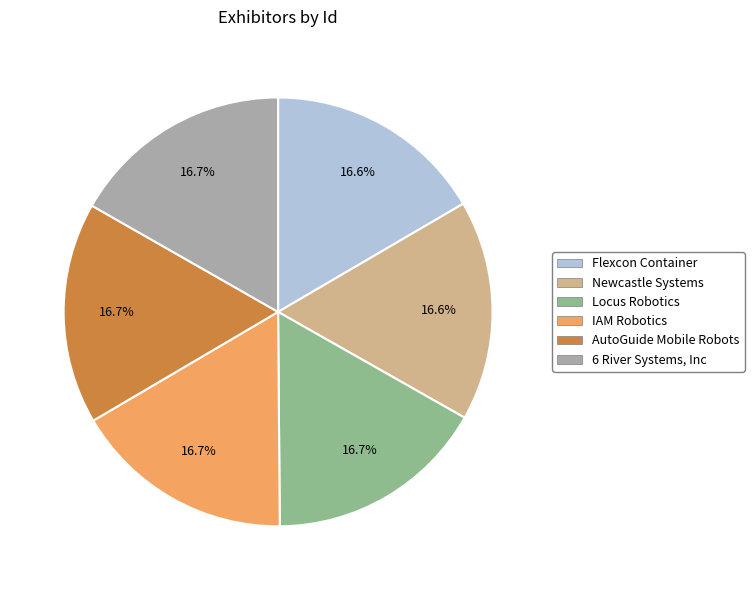

To the nearest percent, what is the average slice percentage?

17%